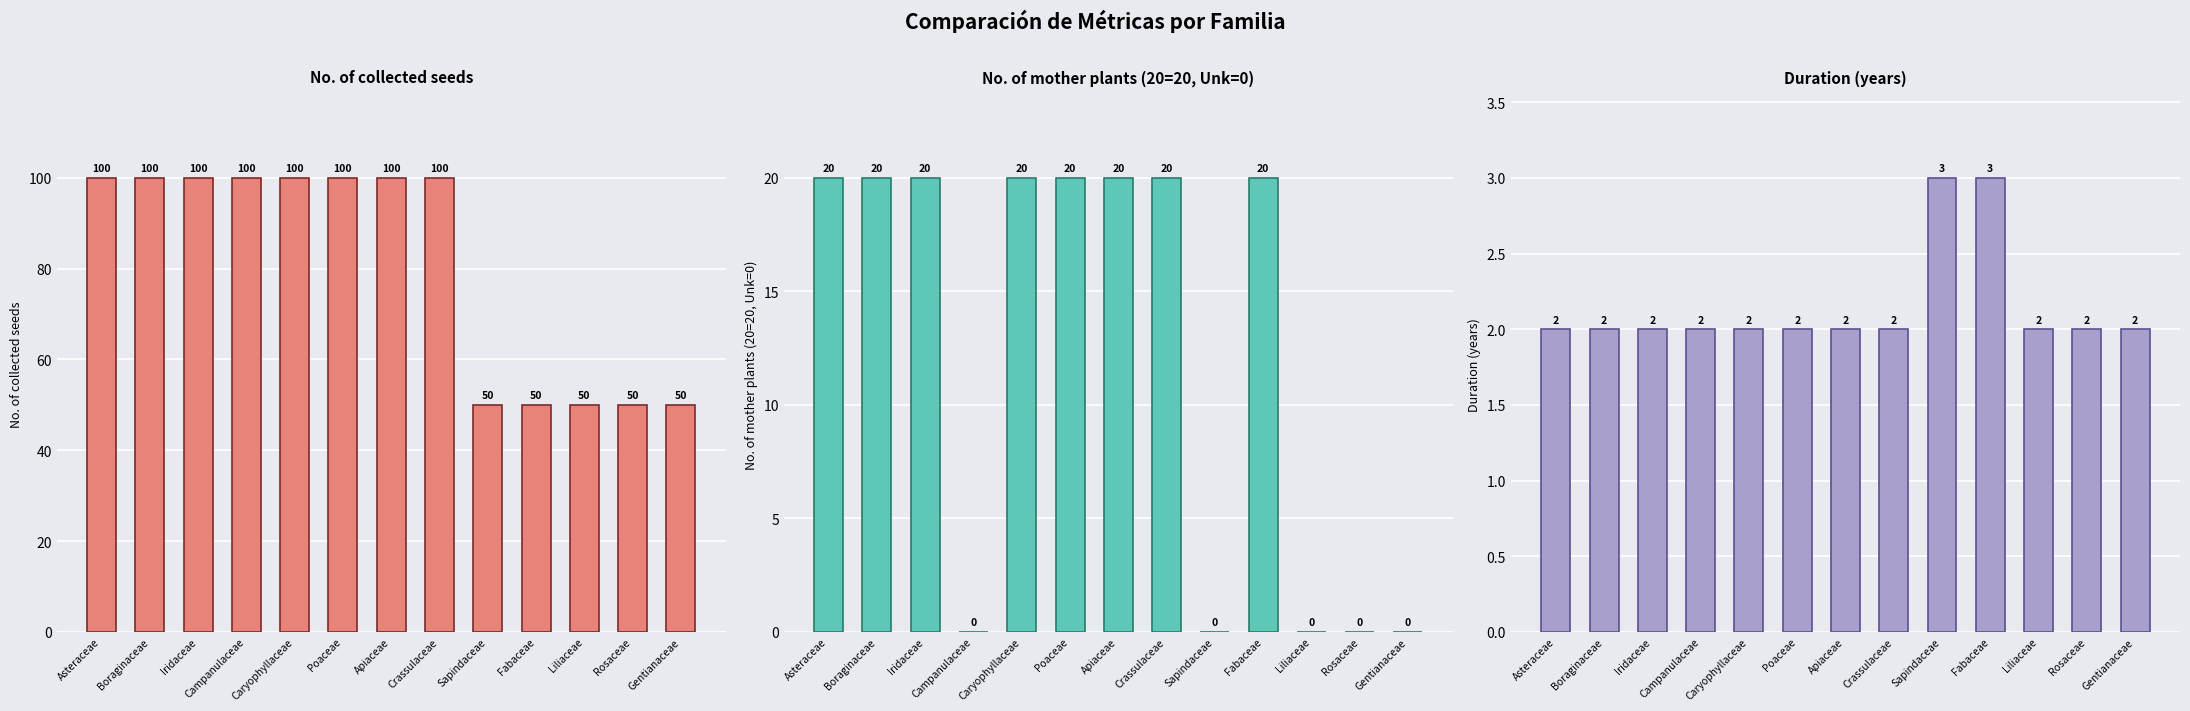

Which series changed the most between Caryophyllaceae and Liliaceae?

No. of collected seeds